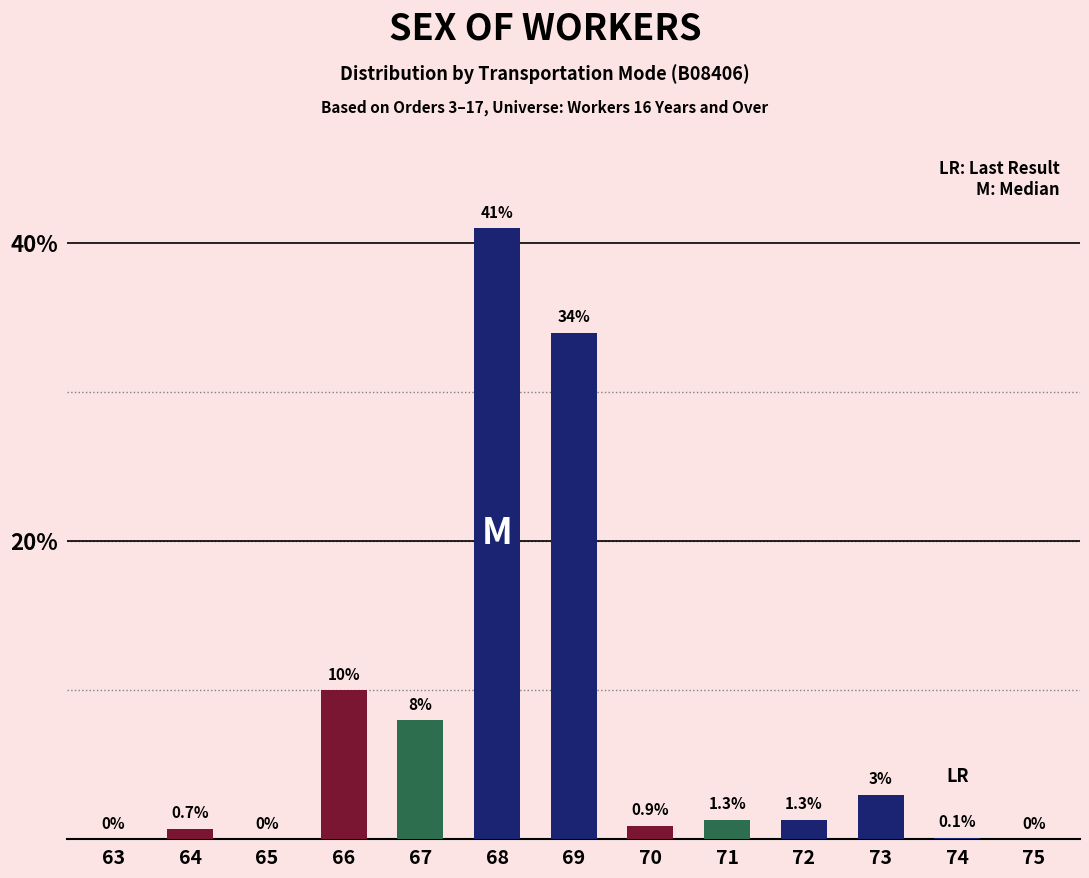

Which category has the highest value across all series?

68